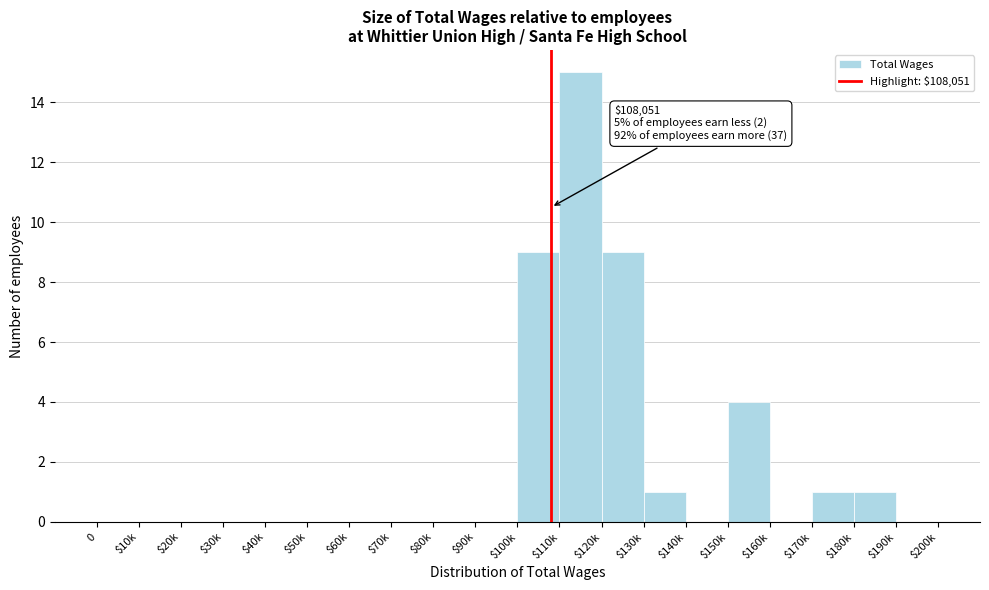

What is the sum of all values?

40